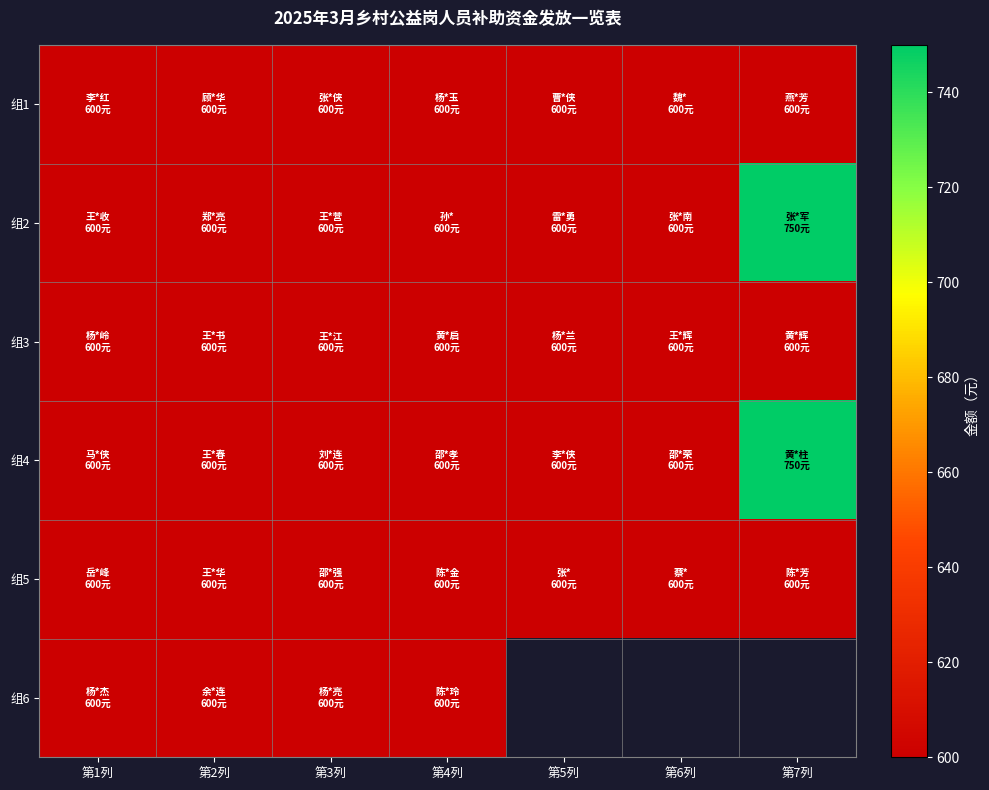

At which label does 组6 reach its minimum?

第1列